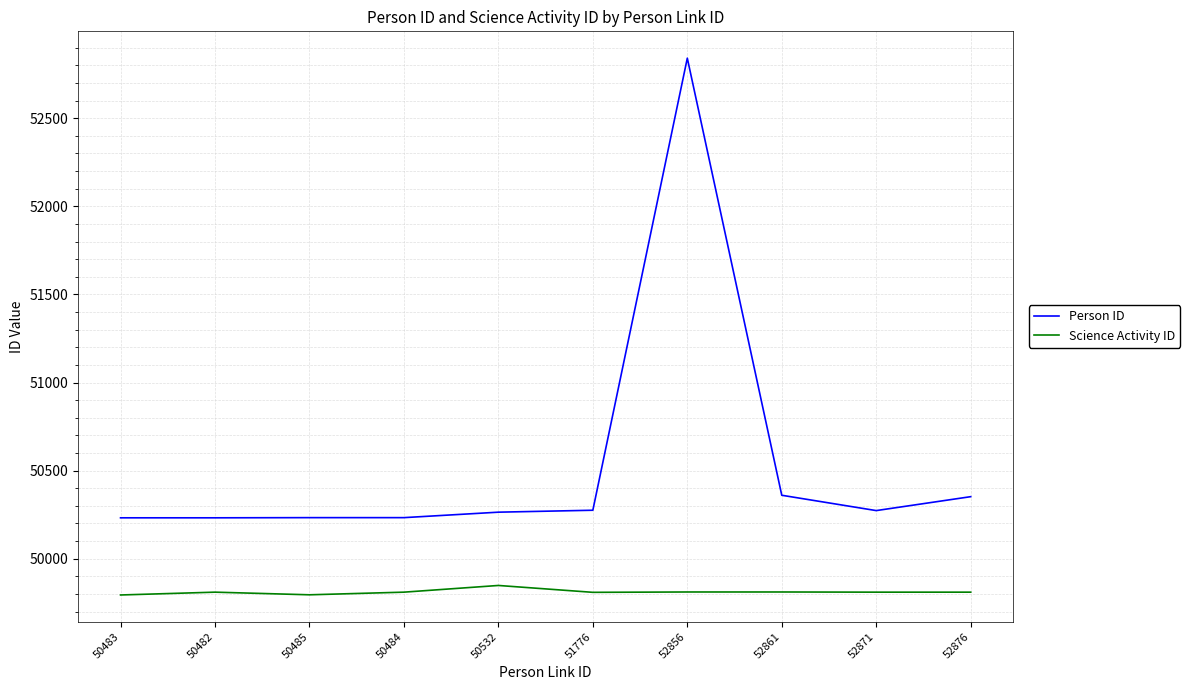

What is the smallest value displayed?

49794